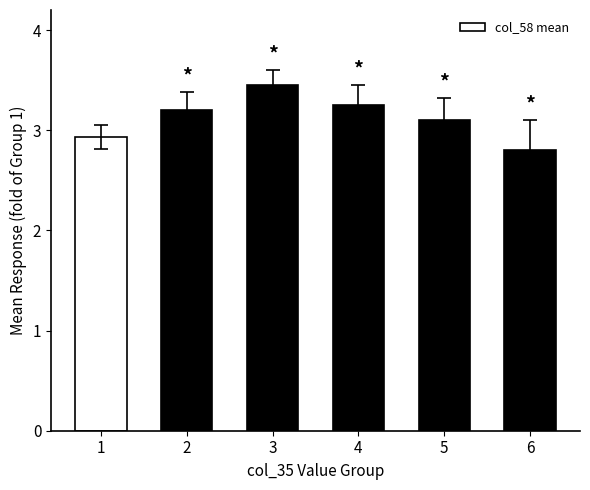

What is the difference between the values at 3 and 1?

0.5